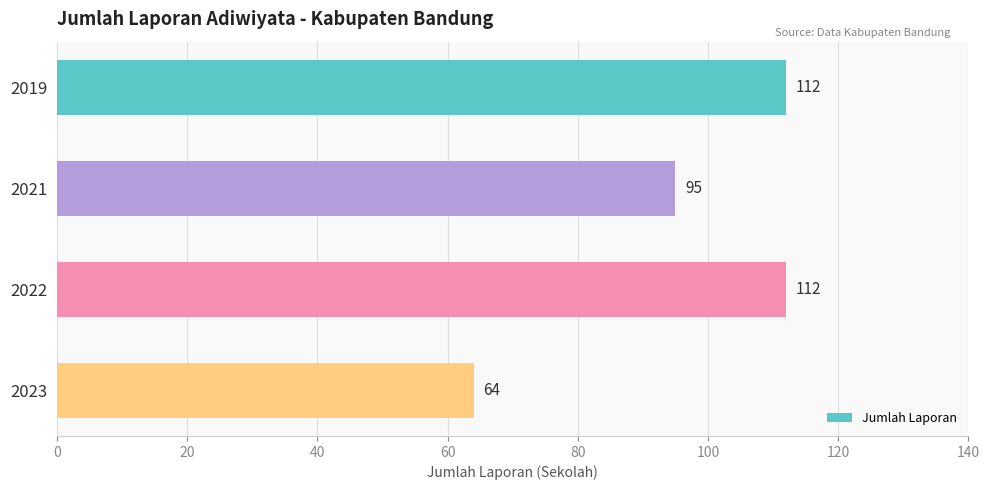

What is the sum of all values?

383